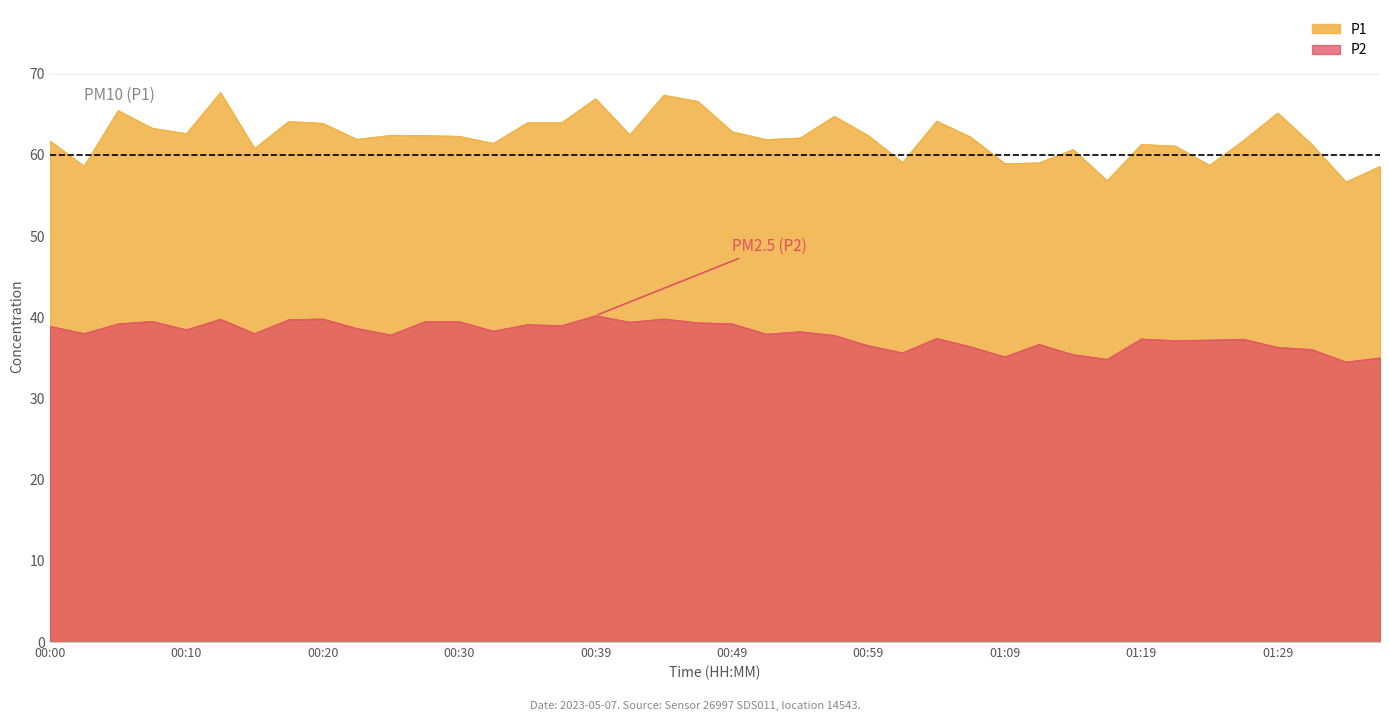

What are all the series names shown in the legend?

P1, P2